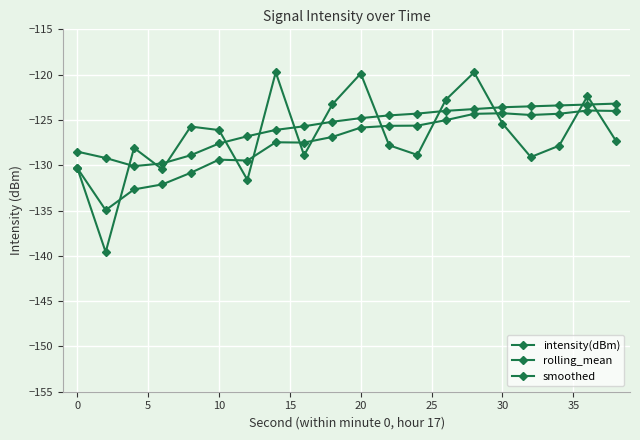

At how many categories does at least one series exceed -122?

3